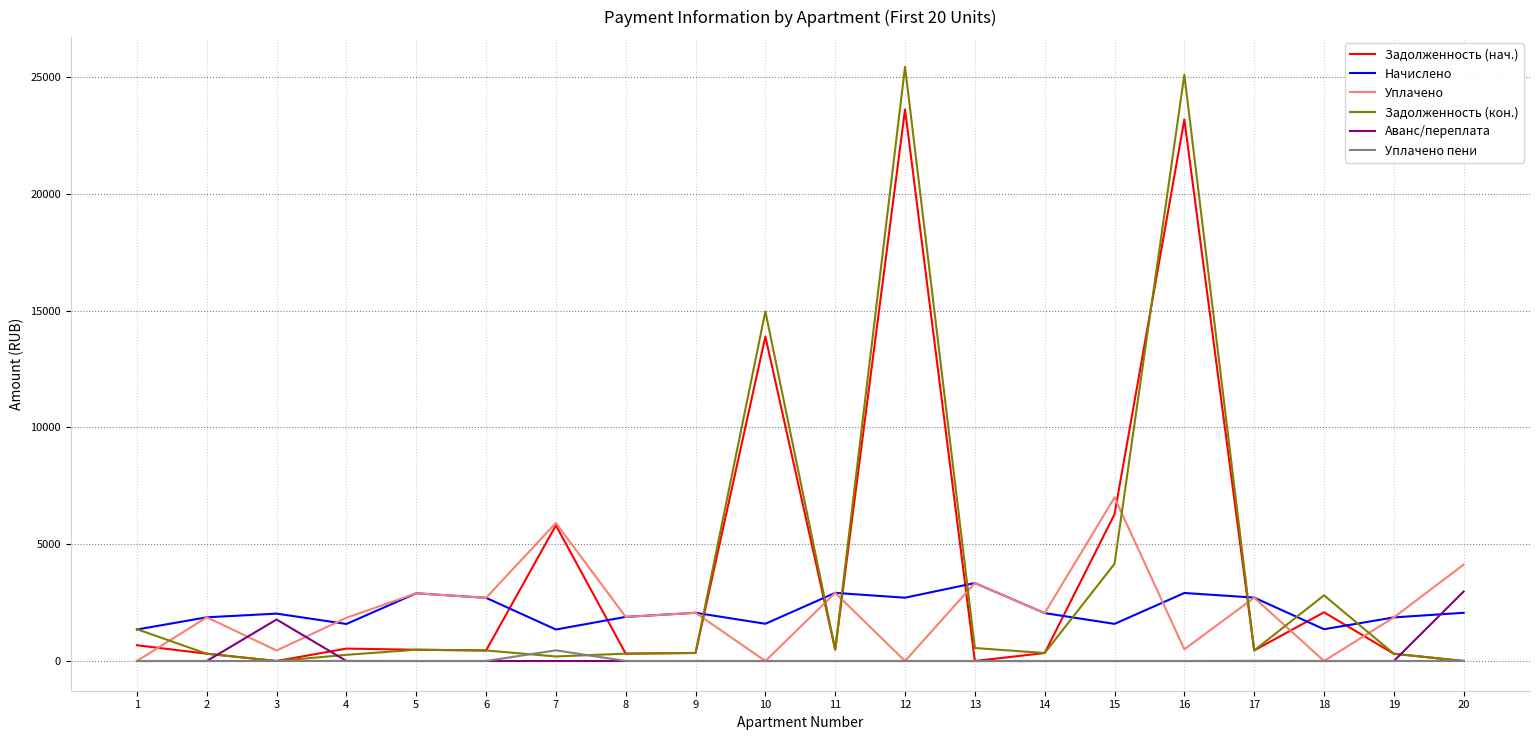

Which series has the widest spread of values?

Задолженность (кон.)